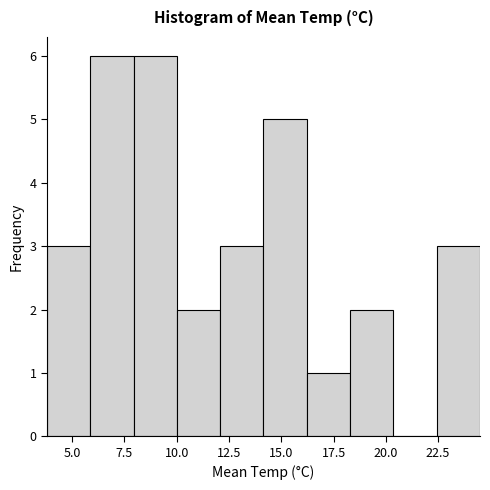

Reading left to right, list every bar in this chart as the range it spans on the x-axis followed by its height. Neither the bar edges nor the heights are printed on the chart, so give them approximately, as read against the axes.

4.0 to 6.0: 3
6.0 to 8.0: 6
8.0 to 10.0: 6
10.0 to 12.0: 2
12.0 to 14.0: 3
14.0 to 16.0: 5
16.0 to 18.5: 1
18.5 to 20.5: 2
20.5 to 22.5: 0
22.5 to 24.5: 3